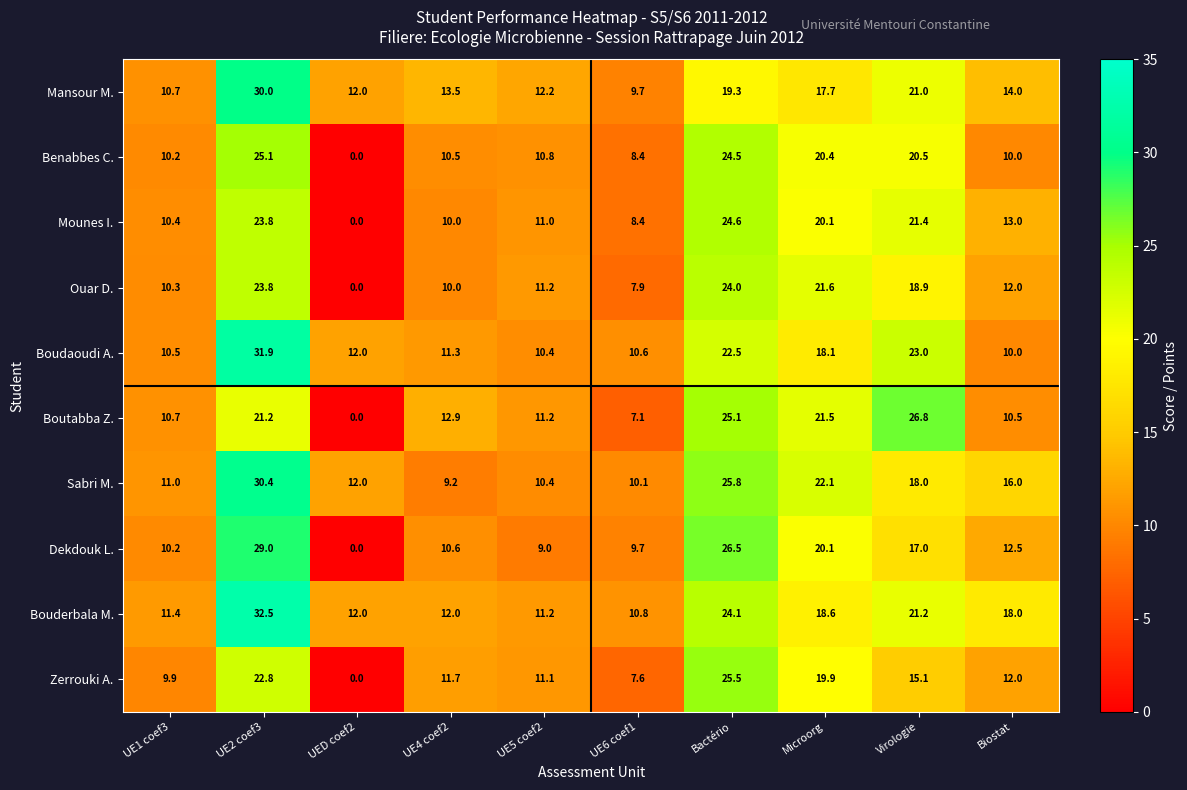

List the series in order of their peak value, highest first.

Bouderbala M., Boudaoudi A., Sabri M., Mansour M., Dekdouk L., Boutabba Z., Zerrouki A., Benabbes C., Mounes I., Ouar D.